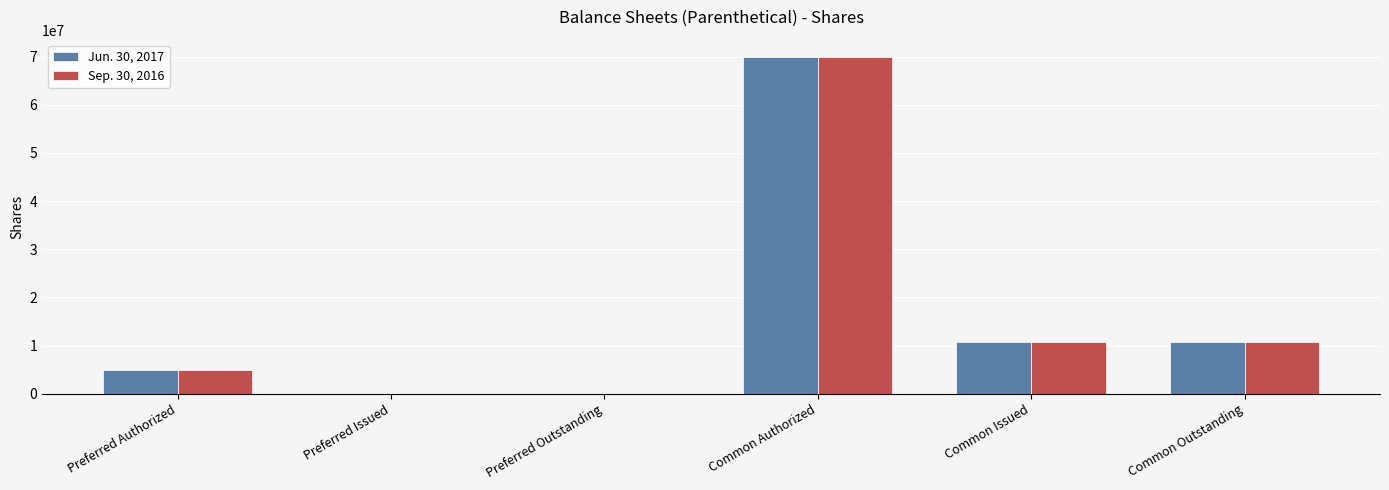

Which category has the highest value in the Sep. 30, 2016 series?

Common Authorized